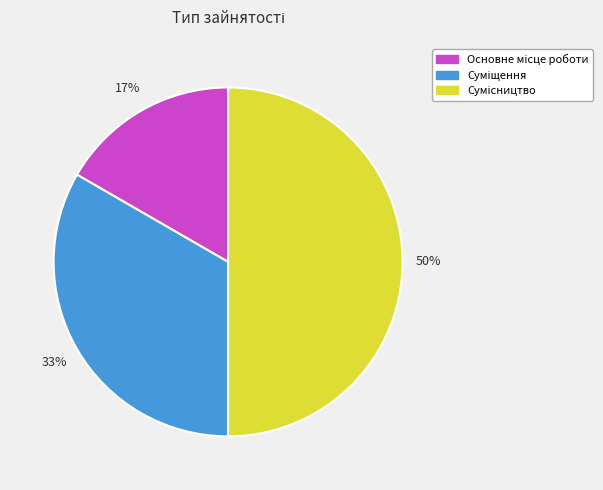

To the nearest percent, what is the difference between the largest and smallest slice percentages?

33%